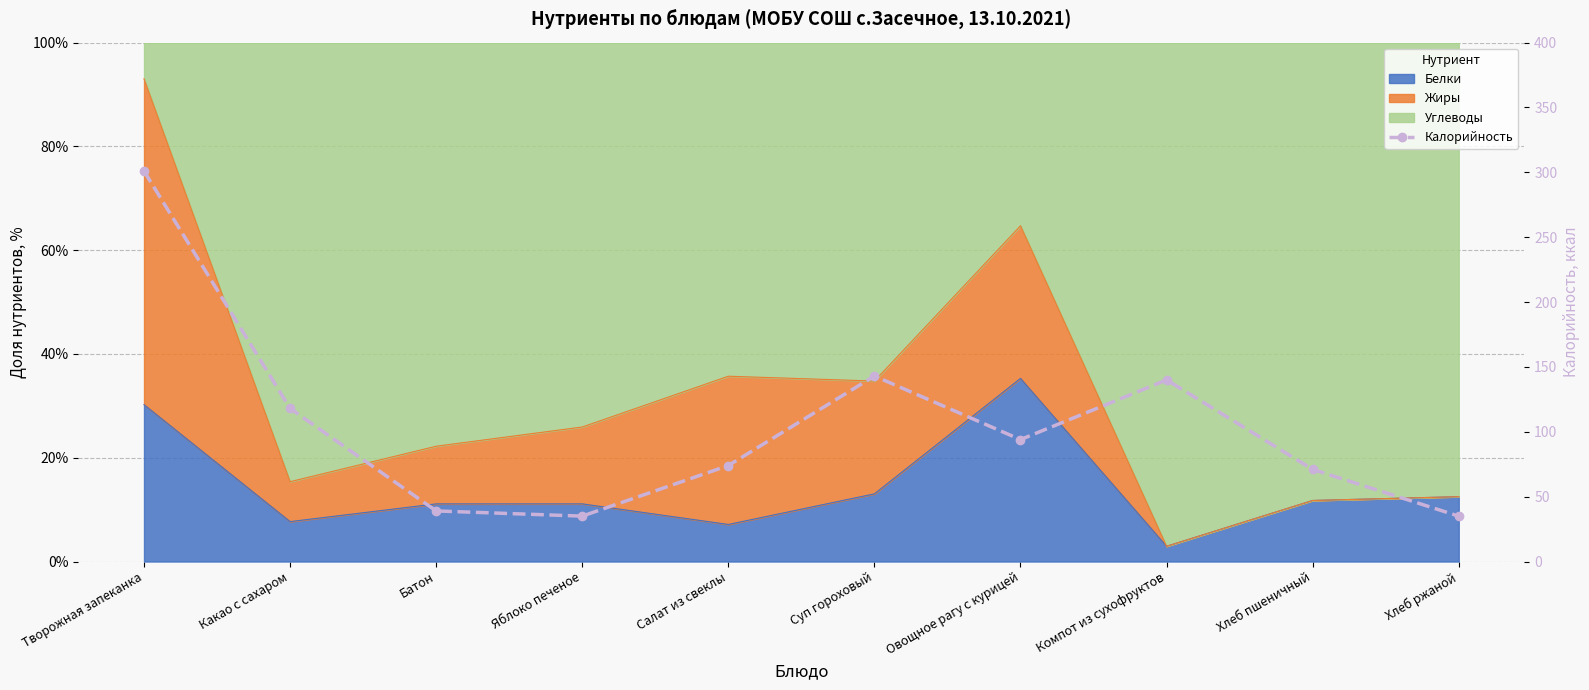

What is the difference between the values at Какао с сахаром and Суп гороховый?

25